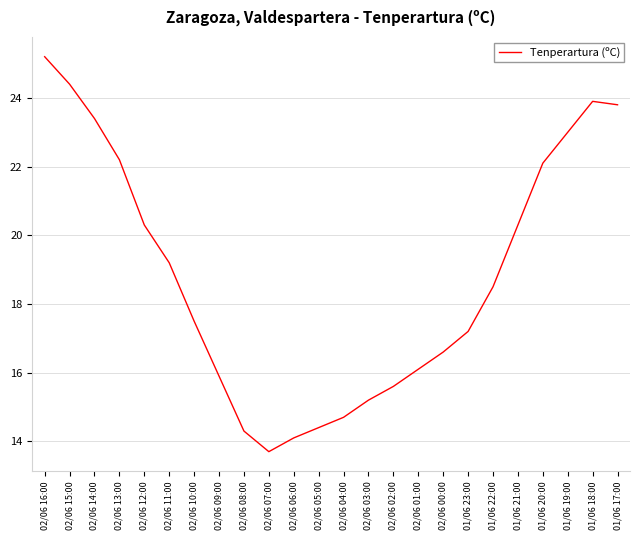

What is the difference between the maximum and minimum values?

11.5